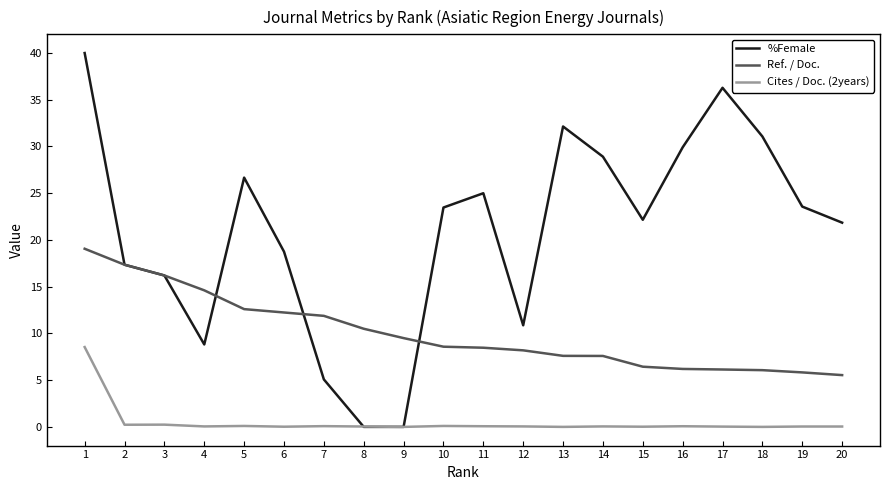

How many lines are shown in the chart?

3